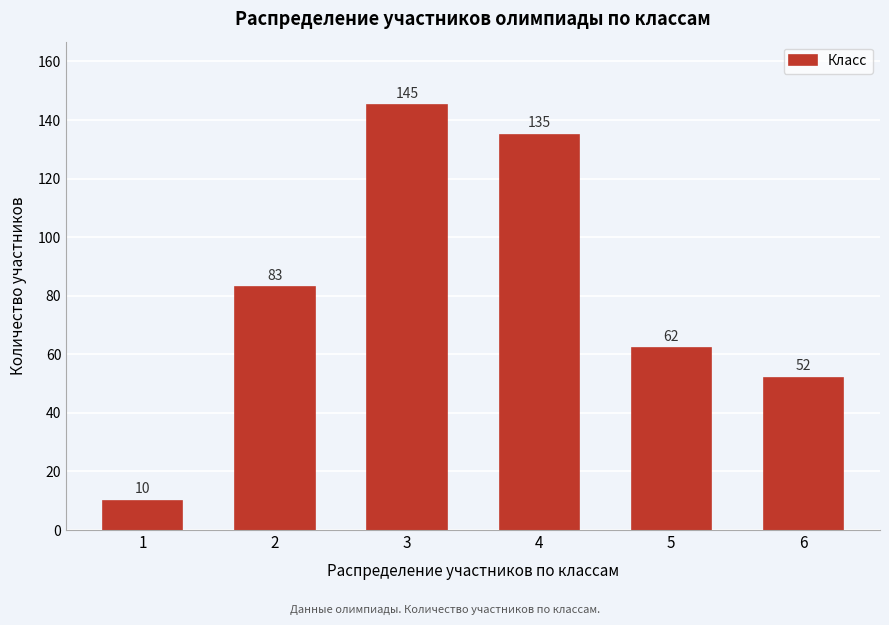

Reading left to right, what are all the values shown in this chart?

1=10	2=83	3=145	4=135	5=62	6=52